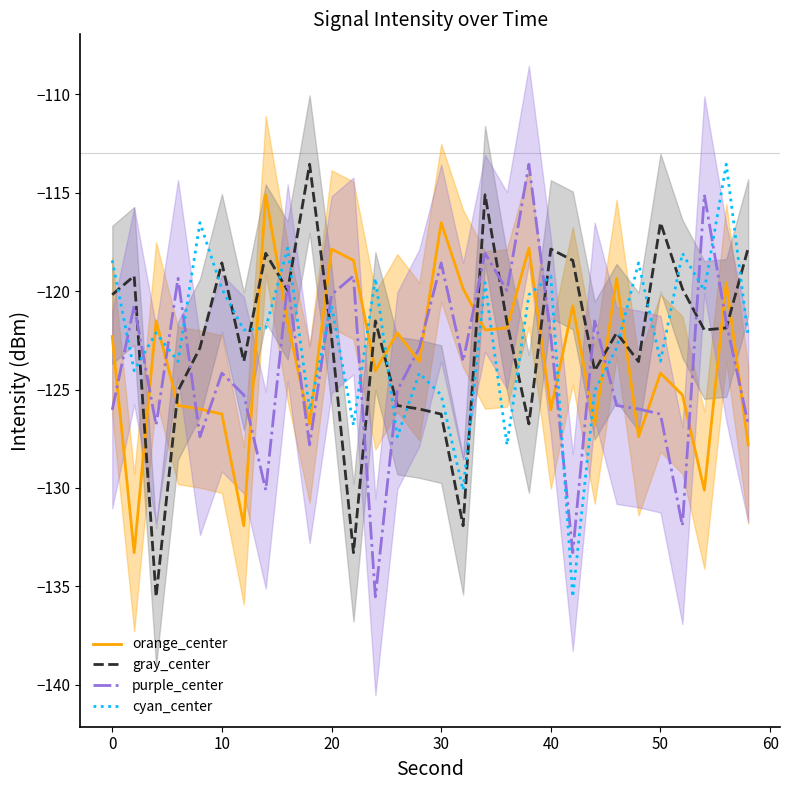

The orange_center series shows -117.9 at 20. True or false?

True